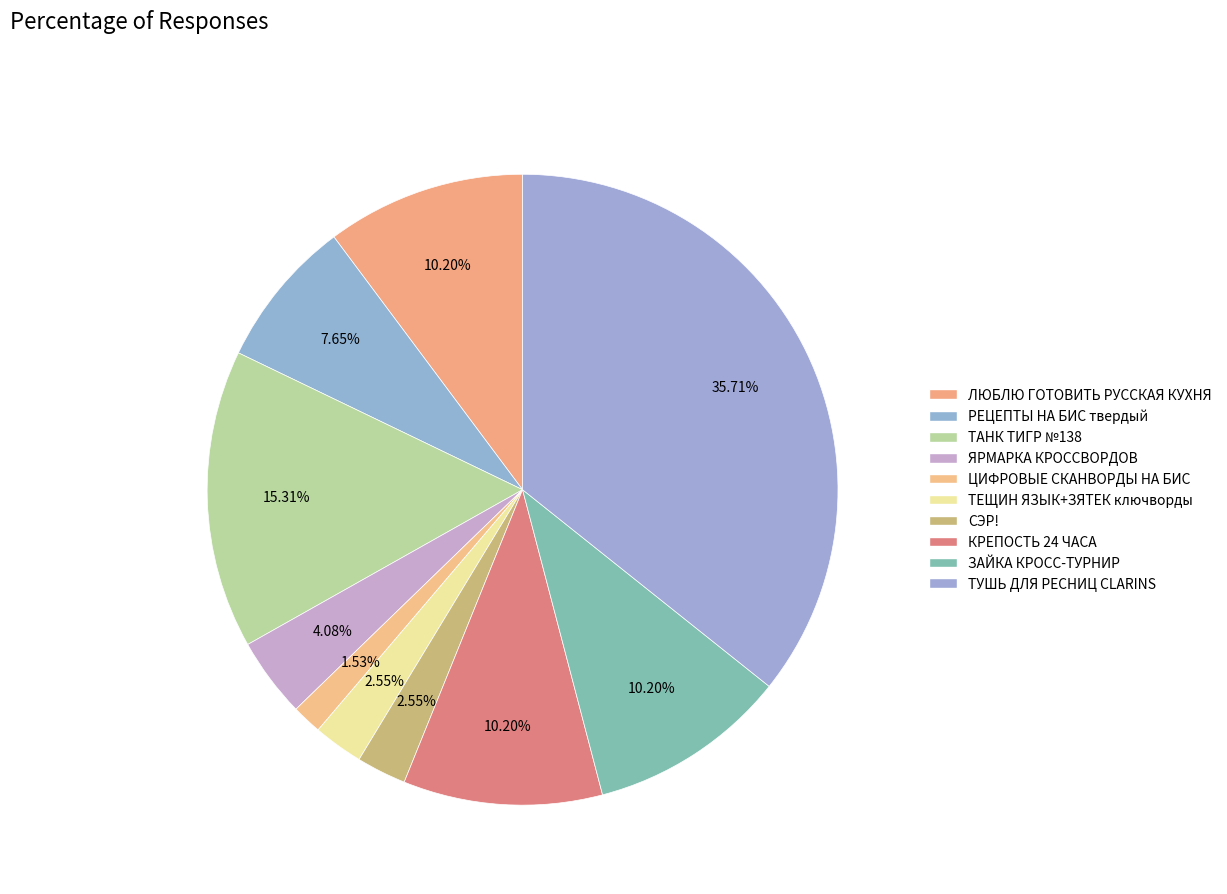

Does any single category account for the majority?

No